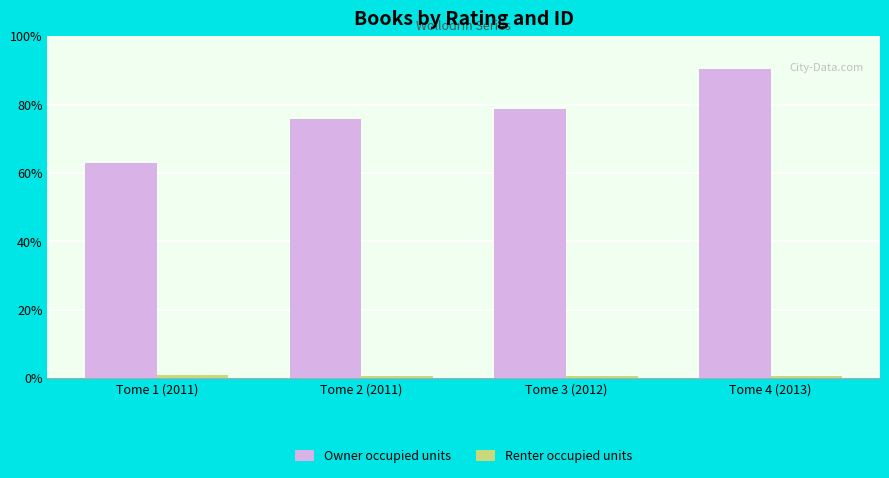

Reading left to right, extract all data points from this chart.

Owner occupied units: 629	757	788	904
Renter occupied units: 9	8	8	7